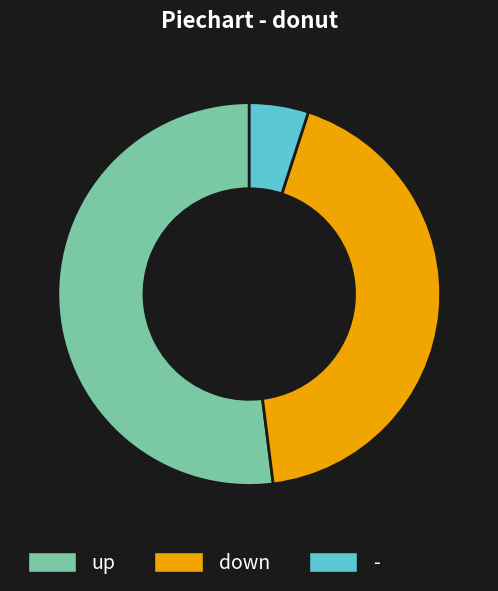

Is the sum of up and down greater than half?

Yes